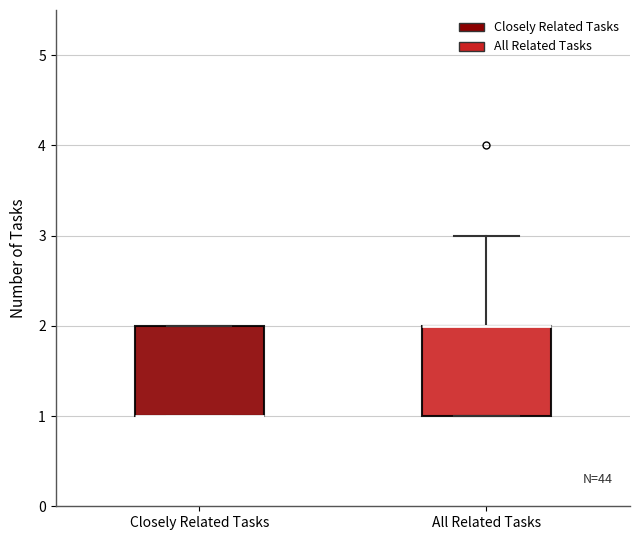

Where is the lower edge of the box for Closely Related Tasks on the y-axis? The values are not printed on the chart, so give them approximately, as read against the axis.

1